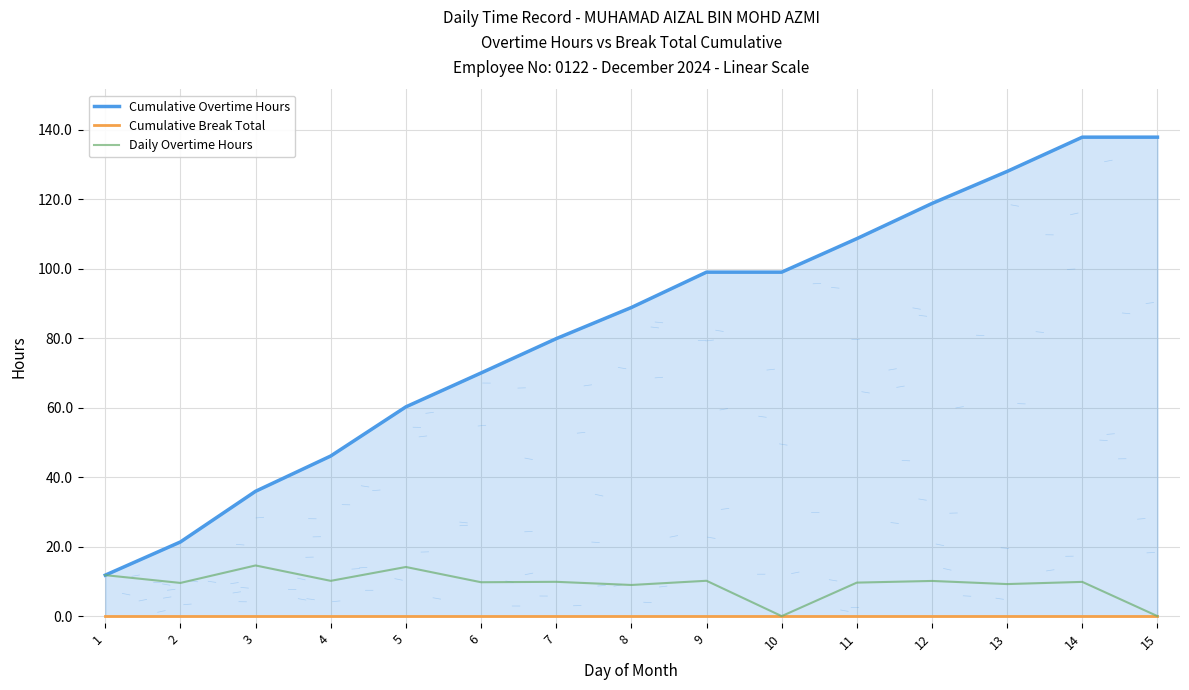

How many distinct data groups are displayed?

3